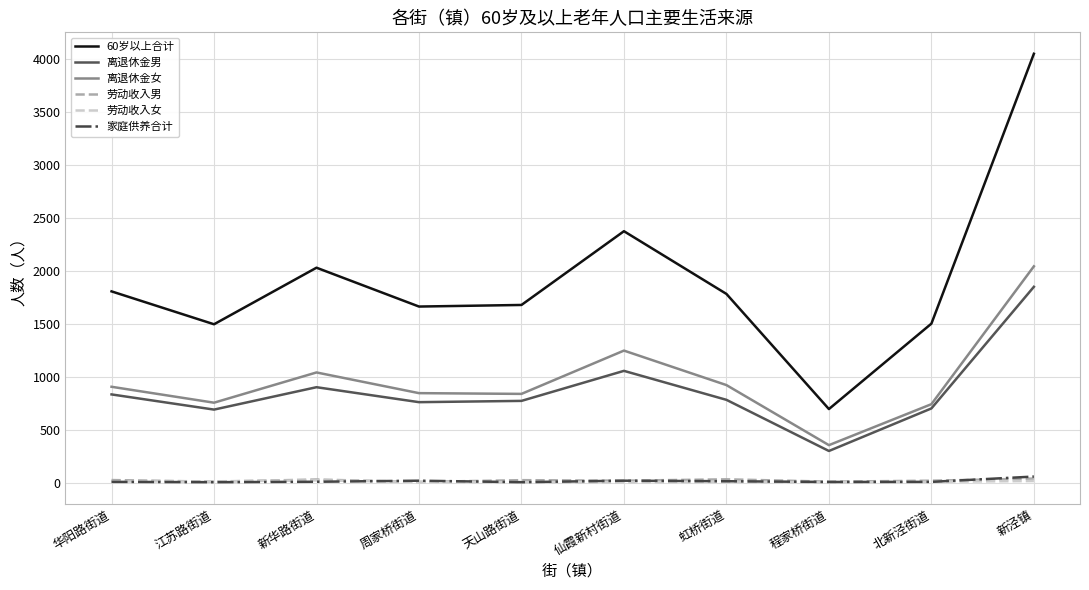

Which series has the largest range (max minus min)?

60岁以上合计